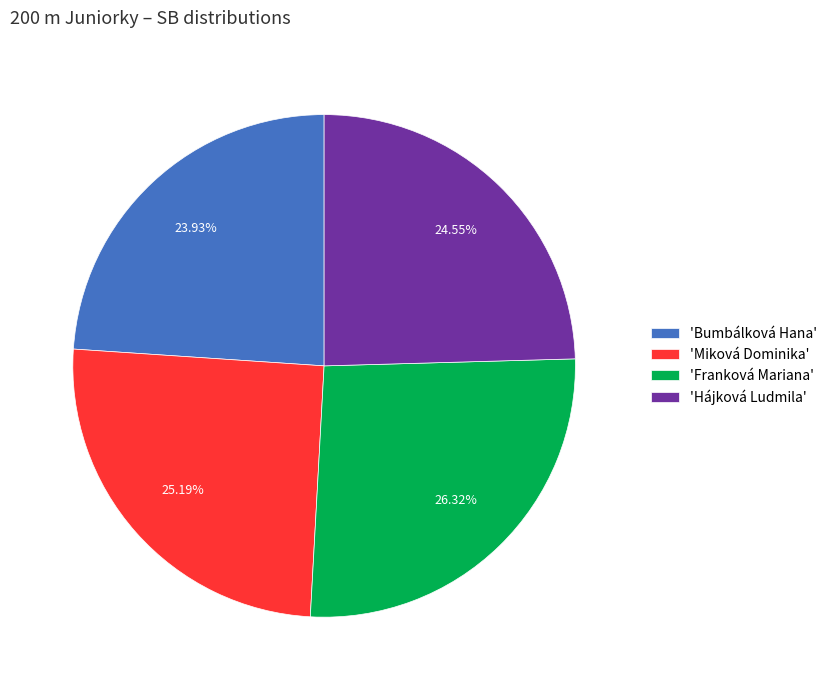

What is the smallest slice in the pie chart?

'Bumbálková Hana'